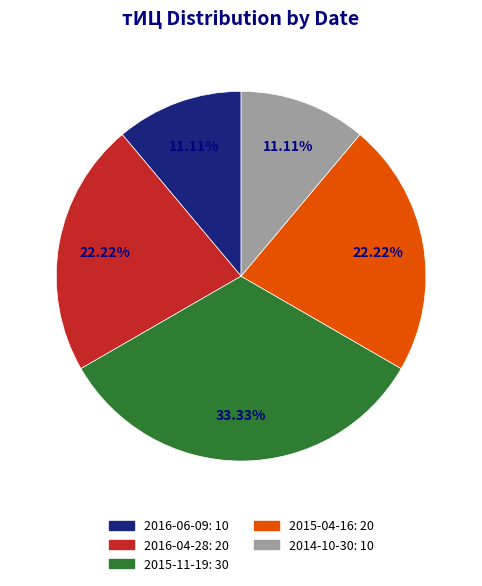

Between 2016-06-09: 10 and 2016-04-28: 20, which is larger?

2016-04-28: 20